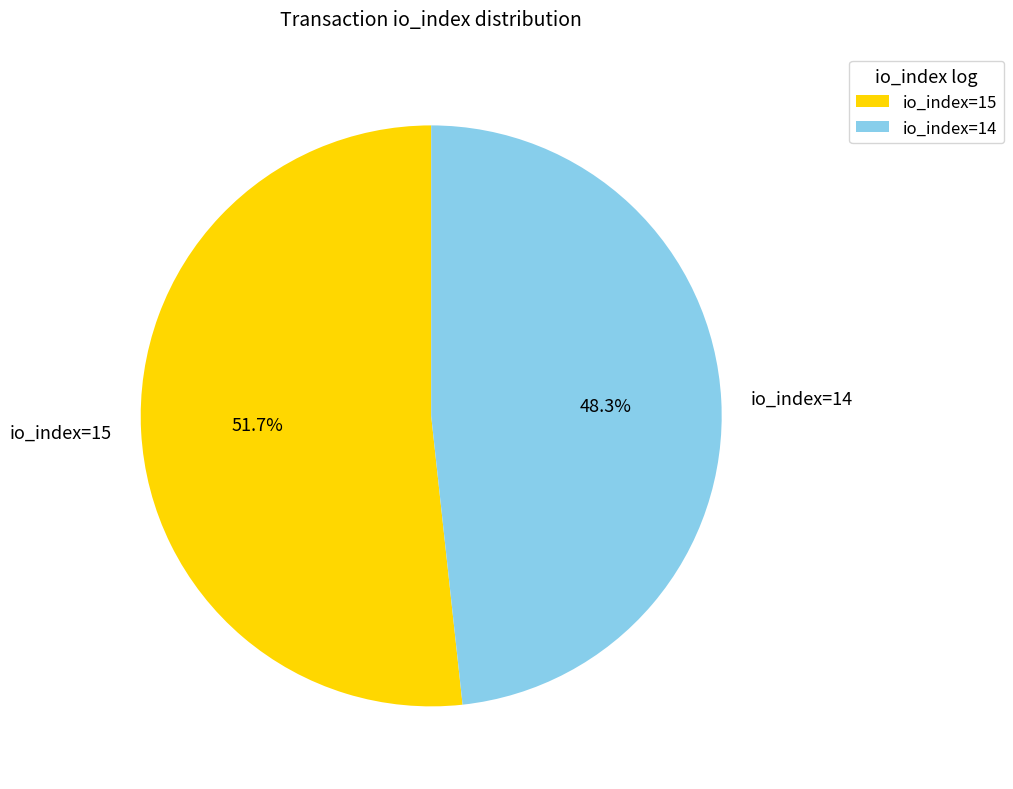

Between io_index=15 and io_index=14, which is larger?

io_index=15